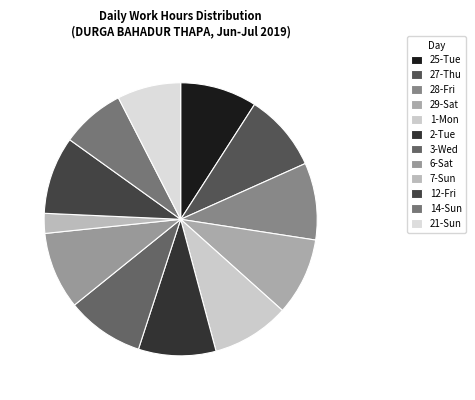

What percentage is the 27-Thu slice, to the nearest percent?

9%